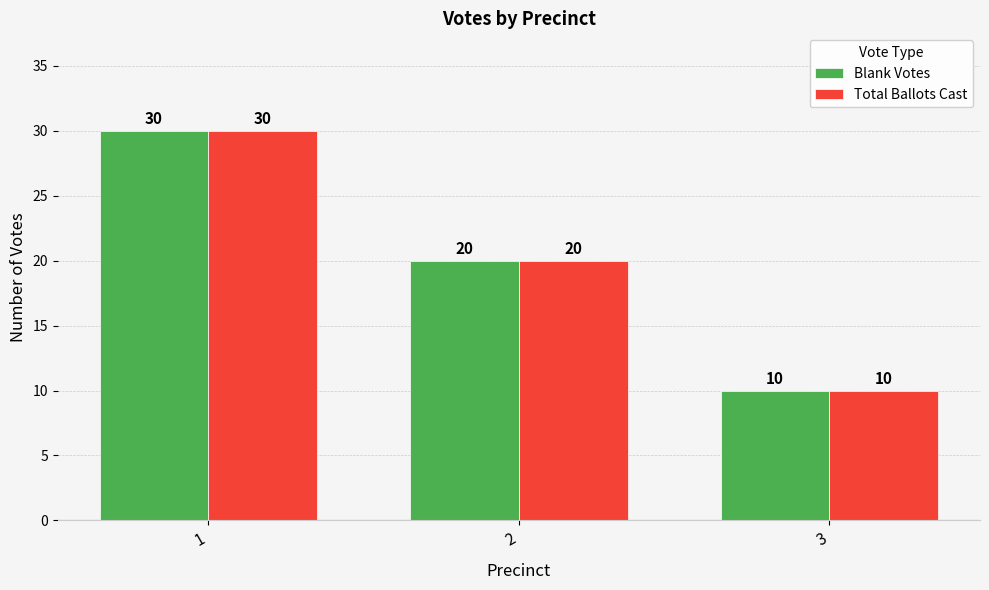

What are all the series names shown in the legend?

Blank Votes, Total Ballots Cast